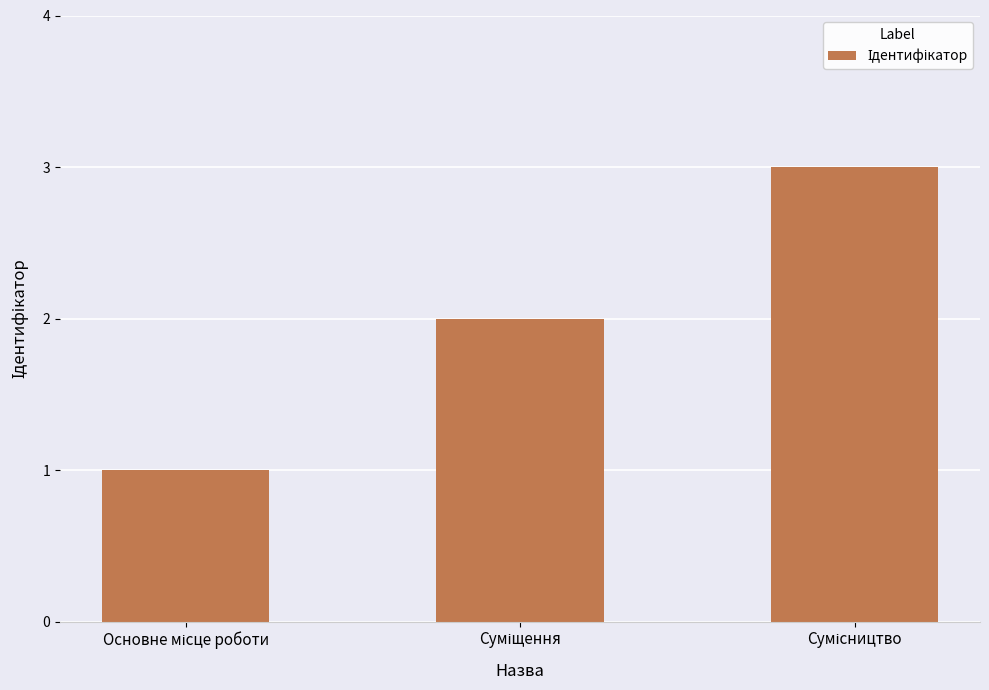

What is the greatest value displayed?

3